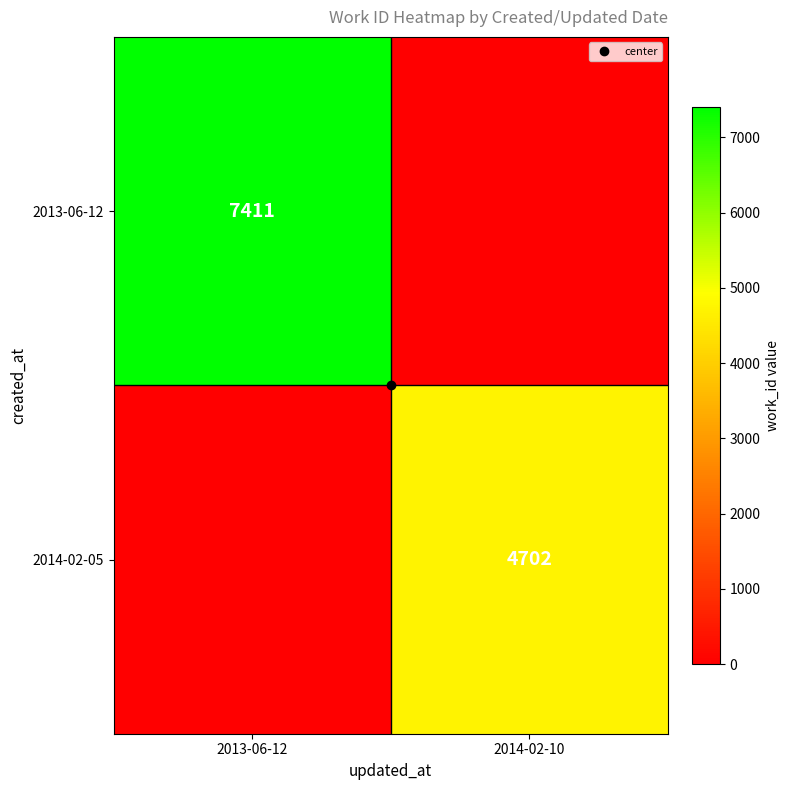

The value of 2014-02-05 at 2013-06-12 is -1599. True or false?

False